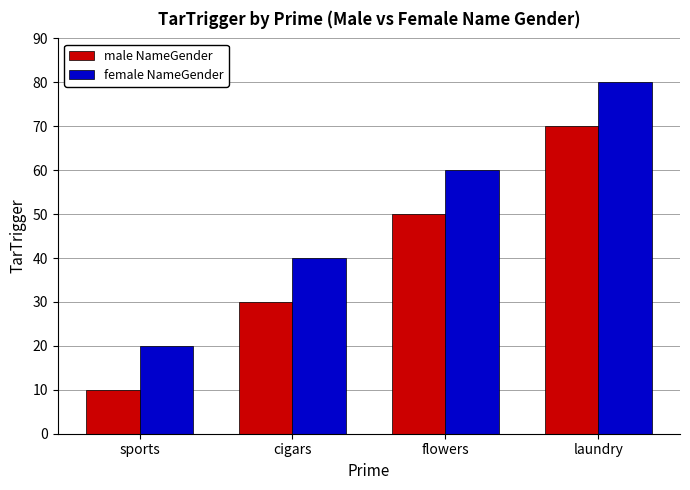

What position from the right is flowers?

2